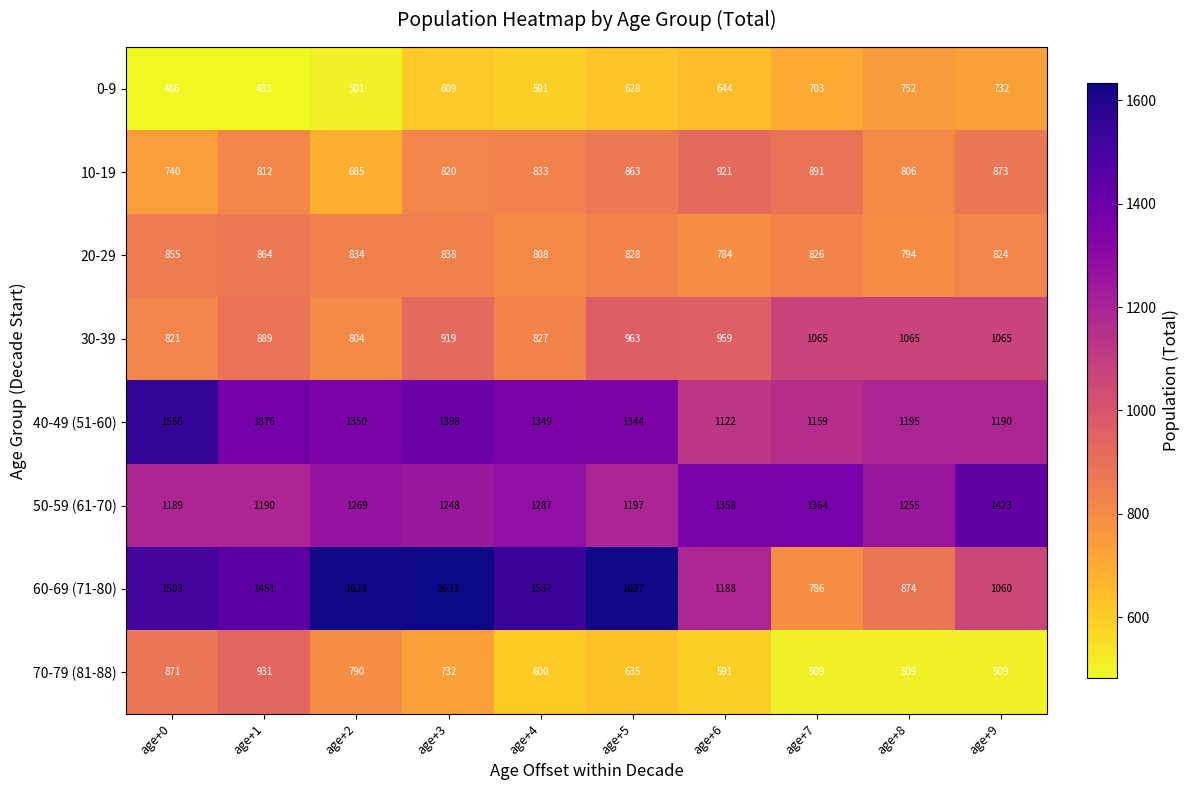

What is the average value of the 0-9 series?

613